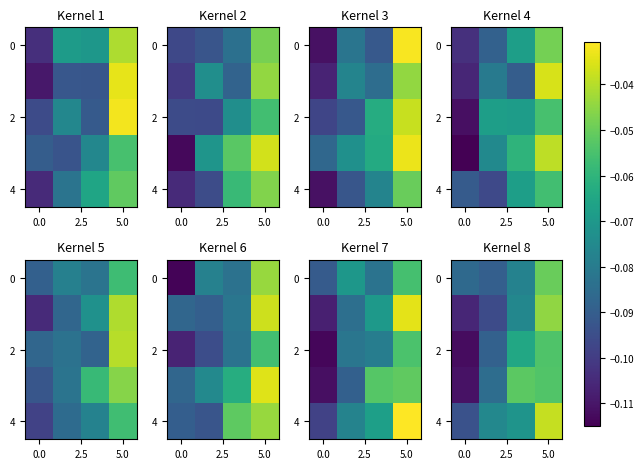

What is the sum of the 0 values at 5.0 and 0.0?

-0.1